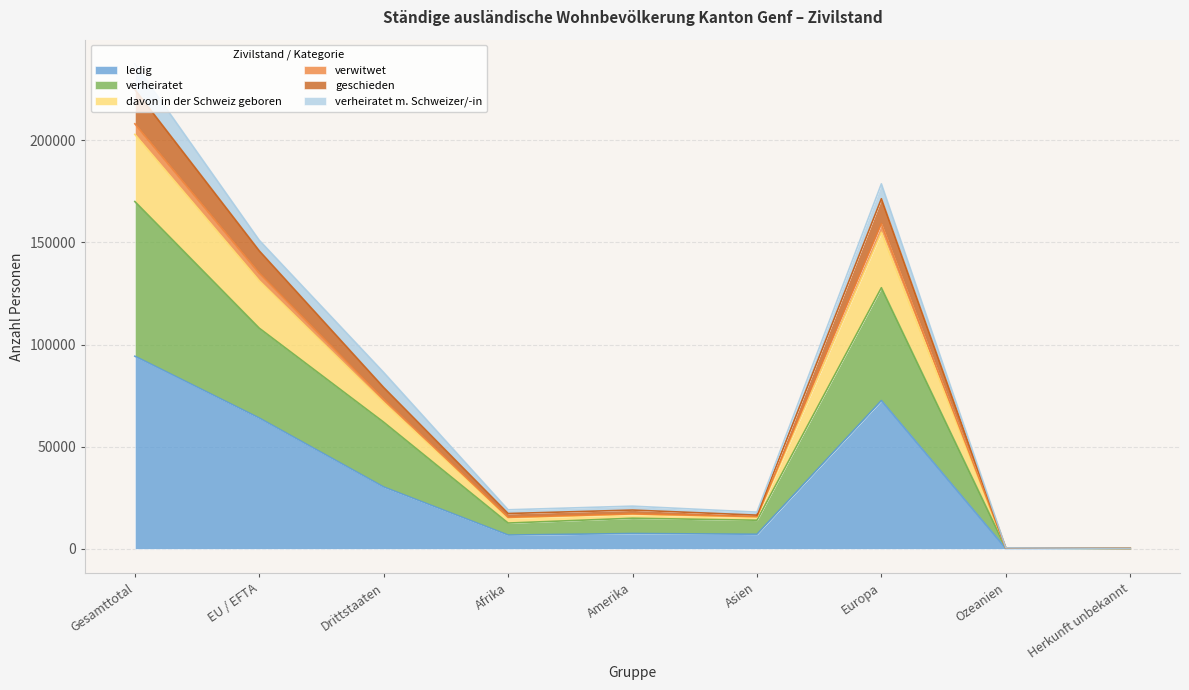

Where does the geschieden series first go above 20889?

Gesamttotal